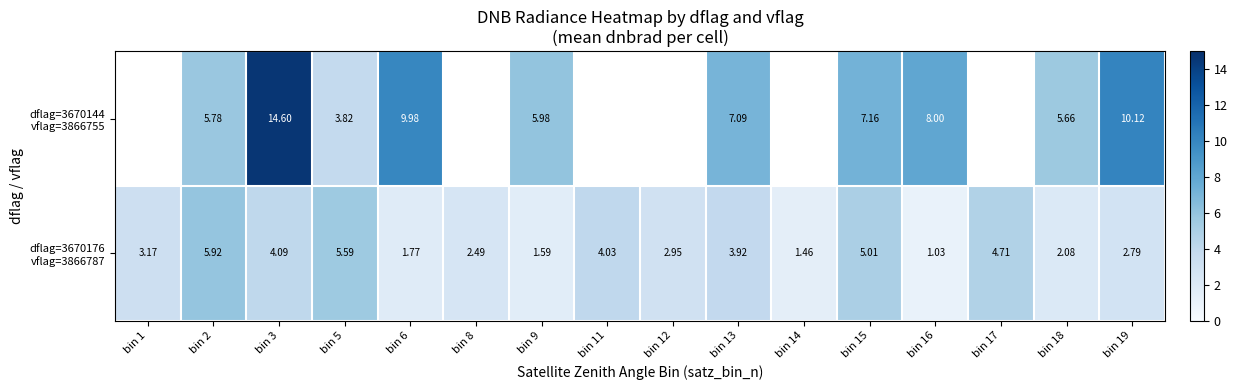

What is the greatest value displayed?

14.6